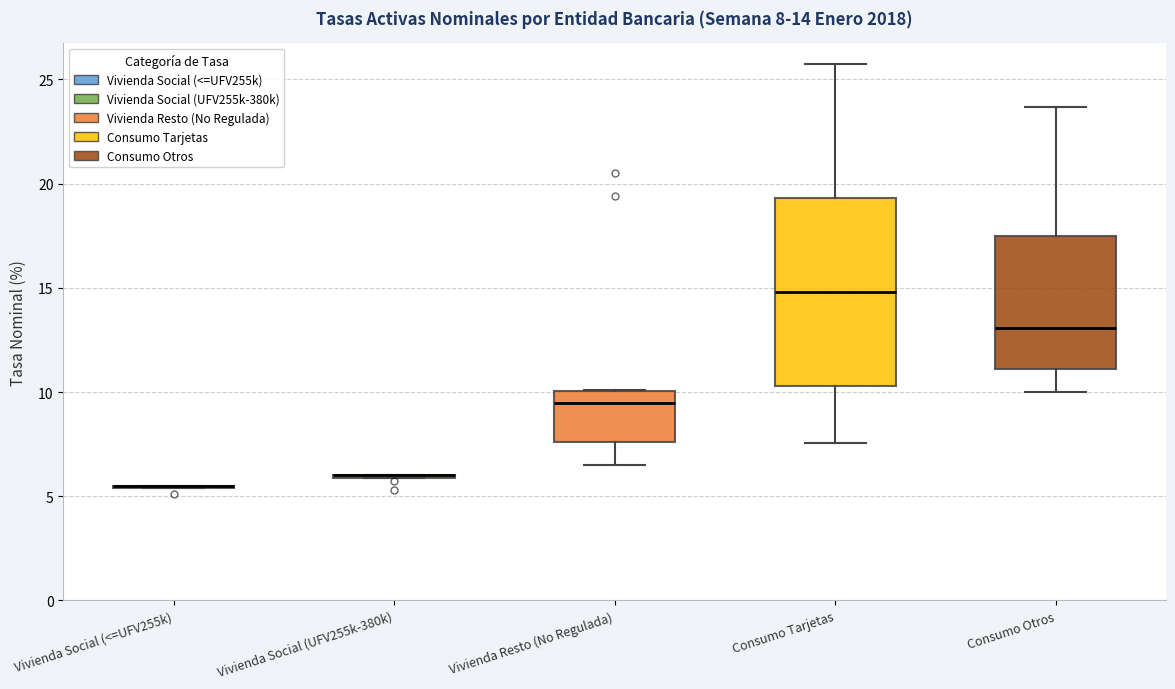

Comparing the boxes themselves (not the whiskers), which one is the tallest?

Consumo Tarjetas